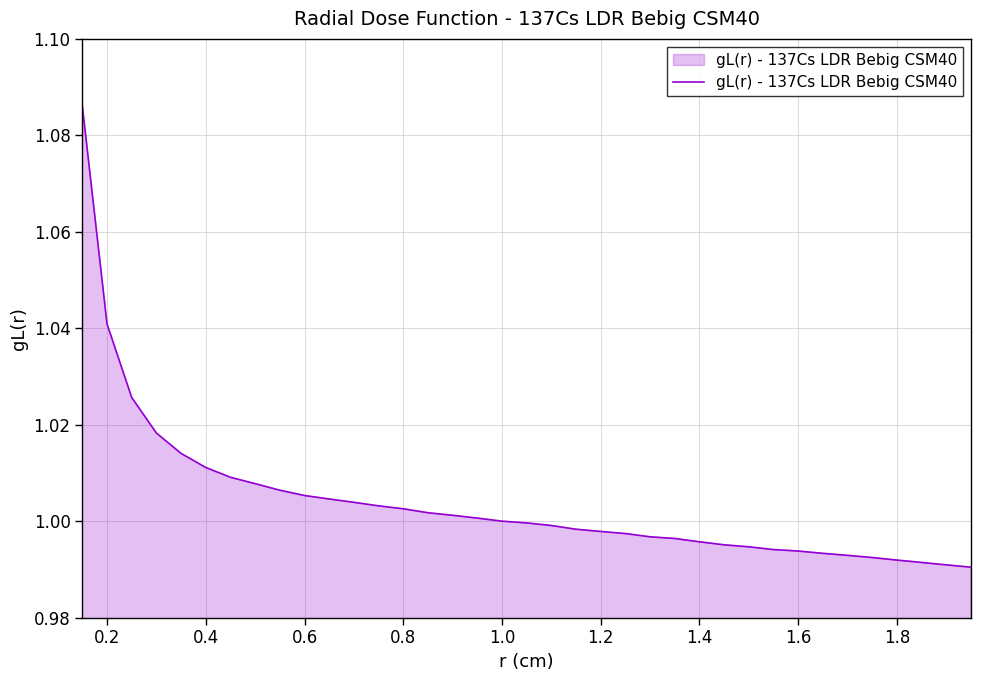

The chart shows a value of 0.5 at 1.8. True or false?

False